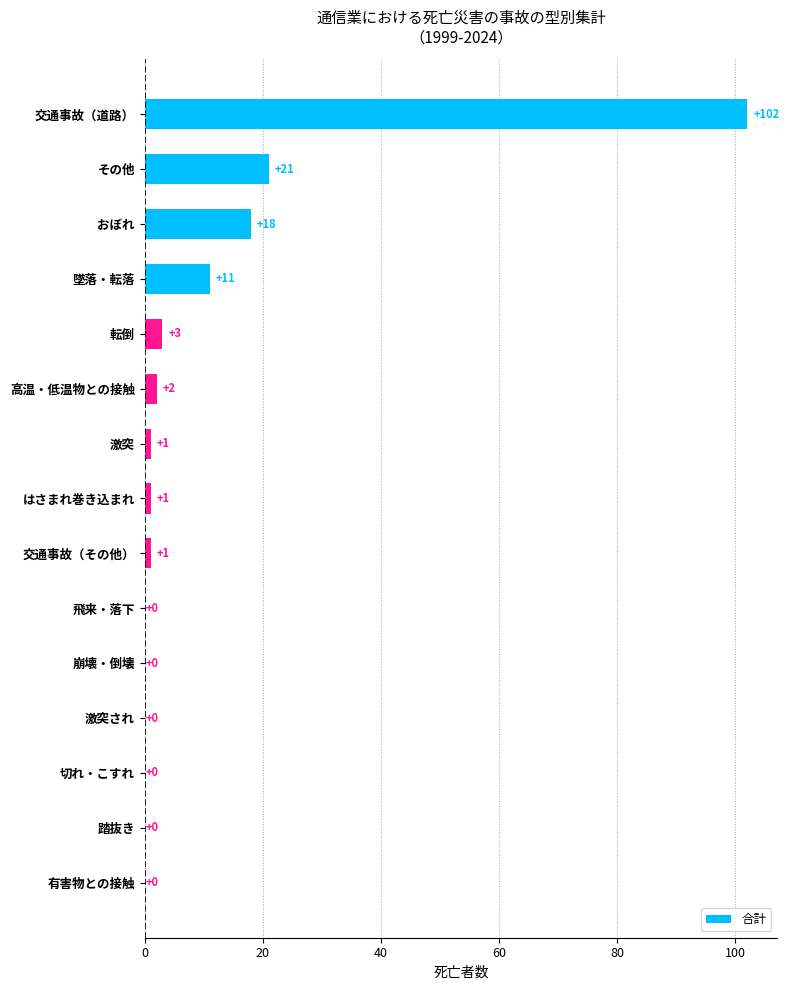

Reading bottom to top, extract all data points from this chart.

有害物との接触=0	踏抜き=0	切れ・こすれ=0	激突され=0	崩壊・倒壊=0	飛来・落下=0	交通事故（その他）=1	はさまれ巻き込まれ=1	激突=1	高温・低温物との接触=2	転倒=3	墜落・転落=11	おぼれ=18	その他=21	交通事故（道路）=102